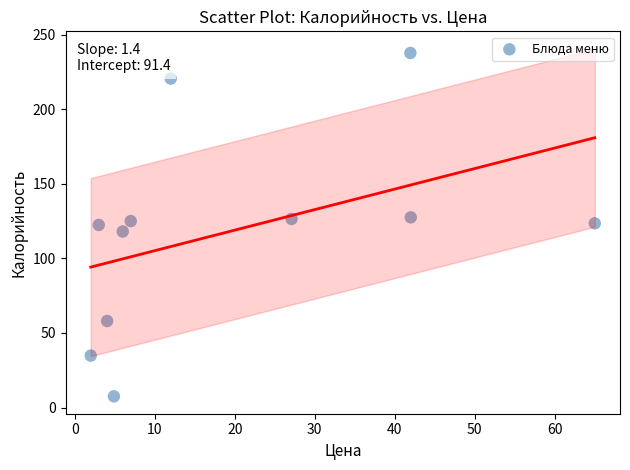

What is the average Y value?

118.3